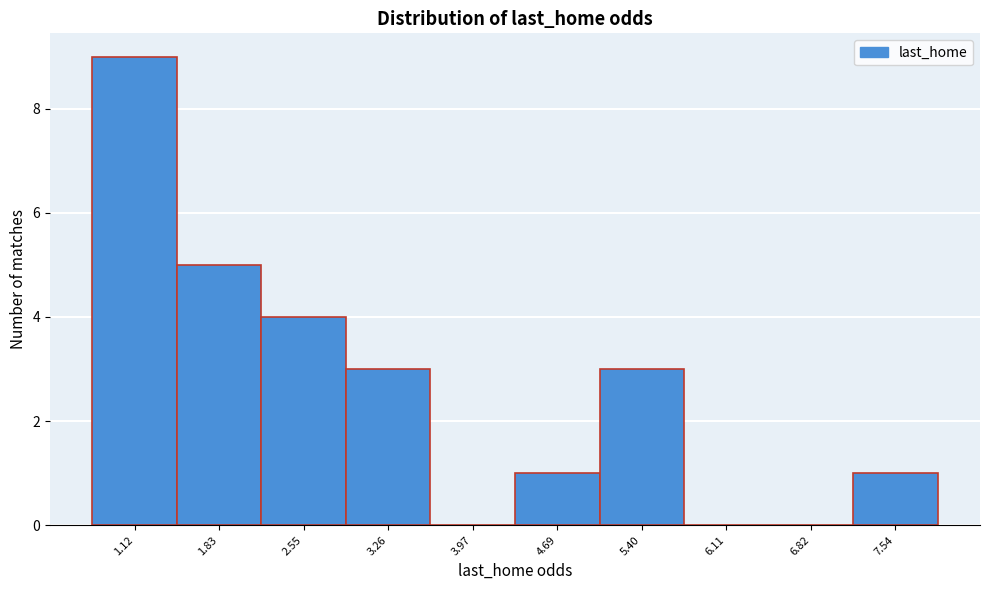

Reading left to right, list all the values displayed in this chart.

1.12=9	1.83=5	2.55=4	3.26=3	3.97=0	4.69=1	5.40=3	6.11=0	6.82=0	7.54=1